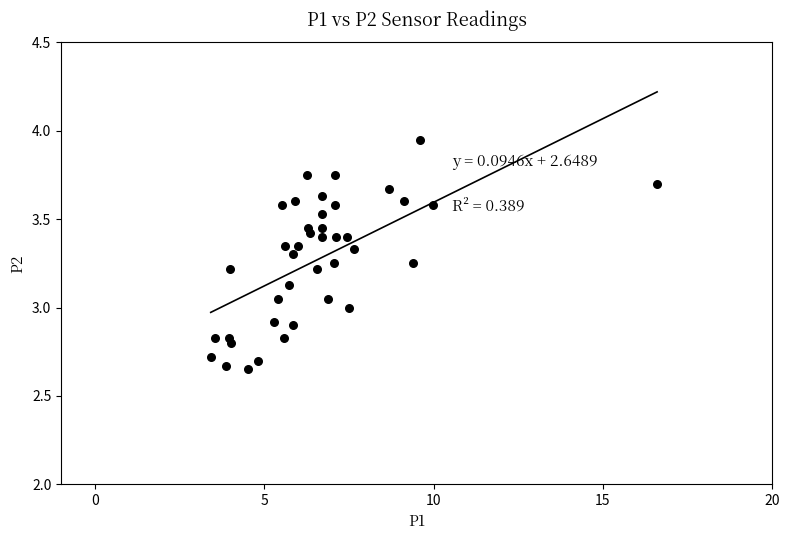

What is the range of Y values (max minus min)?

1.3